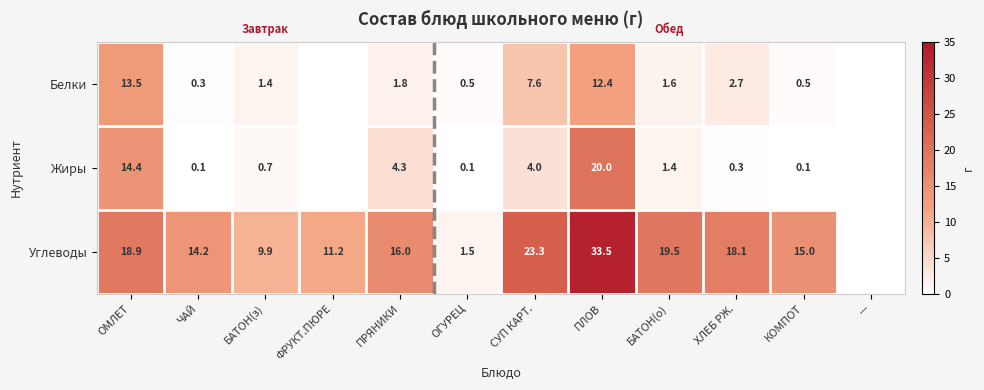

What is the total value across all series at КОМПОТ?

15.6